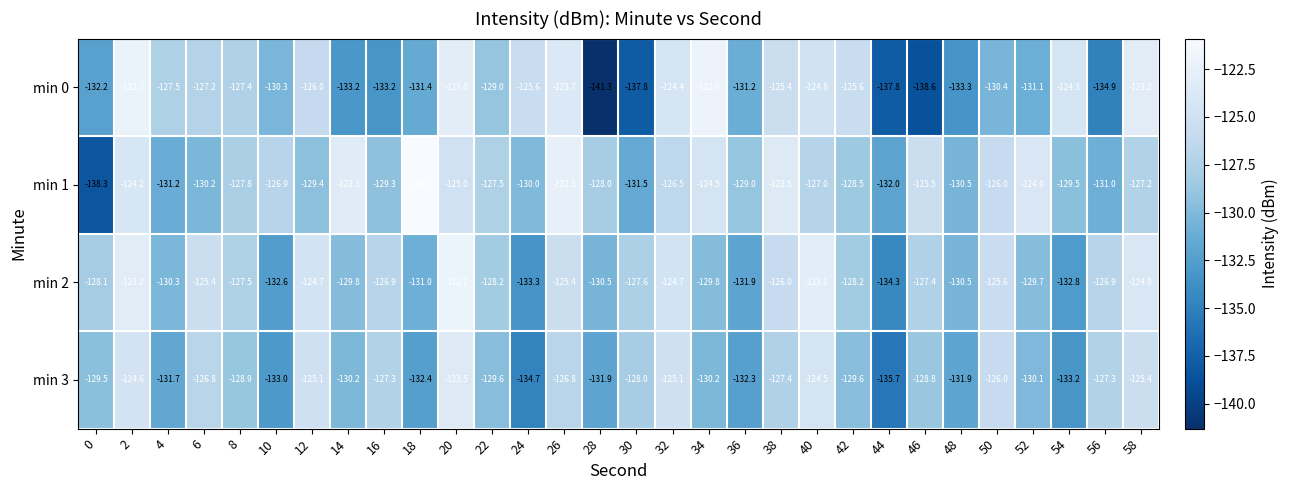

Is it true that min 2 equals -46.4 at 36?

False